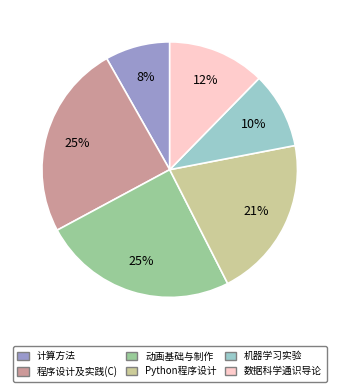

What is the smallest slice in the pie chart?

计算方法